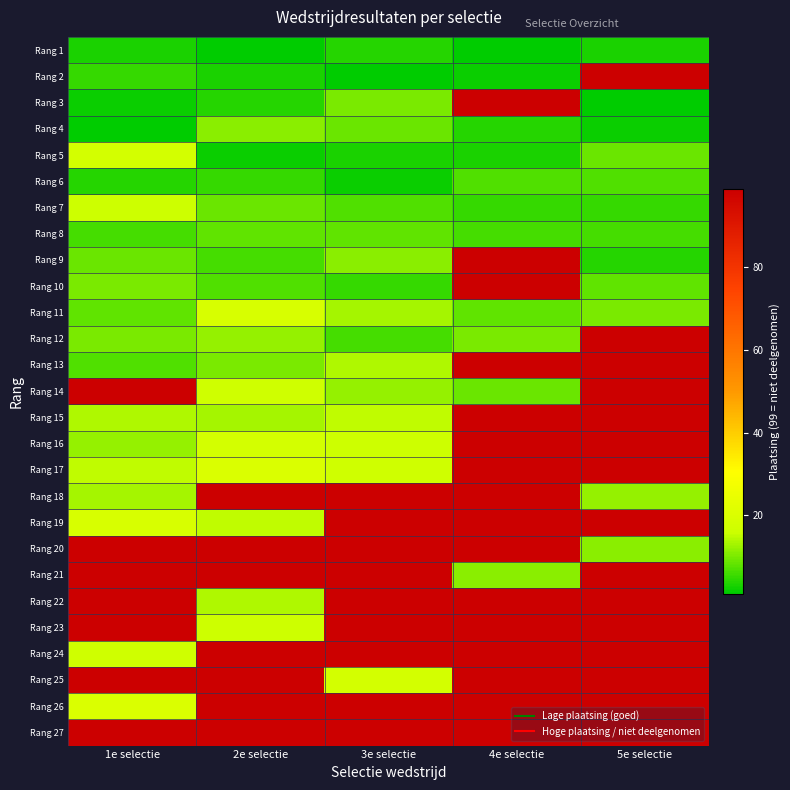

Reading left to right, list all the values displayed in this chart.

Rang 1: 1e selectie=3	2e selectie=1	3e selectie=4	4e selectie=1	5e selectie=3
Rang 2: 1e selectie=5	2e selectie=3	3e selectie=1	4e selectie=2	5e selectie=99
Rang 3: 1e selectie=2	2e selectie=4	3e selectie=10	4e selectie=99	5e selectie=1
Rang 4: 1e selectie=1	2e selectie=11	3e selectie=9	4e selectie=4	5e selectie=2
Rang 5: 1e selectie=18	2e selectie=2	3e selectie=3	4e selectie=3	5e selectie=9
Rang 6: 1e selectie=4	2e selectie=5	3e selectie=2	4e selectie=7	5e selectie=7
Rang 7: 1e selectie=16	2e selectie=9	3e selectie=7	4e selectie=5	5e selectie=5
Rang 8: 1e selectie=6	2e selectie=8	3e selectie=8	4e selectie=6	5e selectie=6
Rang 9: 1e selectie=9	2e selectie=6	3e selectie=11	4e selectie=99	5e selectie=4
Rang 10: 1e selectie=10	2e selectie=7	3e selectie=5	4e selectie=99	5e selectie=8
Rang 11: 1e selectie=8	2e selectie=19	3e selectie=13	4e selectie=8	5e selectie=10
Rang 12: 1e selectie=10	2e selectie=12	3e selectie=6	4e selectie=10	5e selectie=99
Rang 13: 1e selectie=7	2e selectie=10	3e selectie=14	4e selectie=99	5e selectie=99
Rang 14: 1e selectie=99	2e selectie=17	3e selectie=12	4e selectie=9	5e selectie=99
Rang 15: 1e selectie=14	2e selectie=13	3e selectie=15	4e selectie=99	5e selectie=99
Rang 16: 1e selectie=12	2e selectie=18	3e selectie=16	4e selectie=99	5e selectie=99
Rang 17: 1e selectie=15	2e selectie=20	3e selectie=17	4e selectie=99	5e selectie=99
Rang 18: 1e selectie=13	2e selectie=99	3e selectie=99	4e selectie=99	5e selectie=12
Rang 19: 1e selectie=19	2e selectie=15	3e selectie=99	4e selectie=99	5e selectie=99
Rang 20: 1e selectie=99	2e selectie=99	3e selectie=99	4e selectie=99	5e selectie=11
Rang 21: 1e selectie=99	2e selectie=99	3e selectie=99	4e selectie=11	5e selectie=99
Rang 22: 1e selectie=99	2e selectie=14	3e selectie=99	4e selectie=99	5e selectie=99
Rang 23: 1e selectie=99	2e selectie=16	3e selectie=99	4e selectie=99	5e selectie=99
Rang 24: 1e selectie=17	2e selectie=99	3e selectie=99	4e selectie=99	5e selectie=99
Rang 25: 1e selectie=99	2e selectie=99	3e selectie=18	4e selectie=99	5e selectie=99
Rang 26: 1e selectie=20	2e selectie=99	3e selectie=99	4e selectie=99	5e selectie=99
Rang 27: 1e selectie=99	2e selectie=99	3e selectie=99	4e selectie=99	5e selectie=99